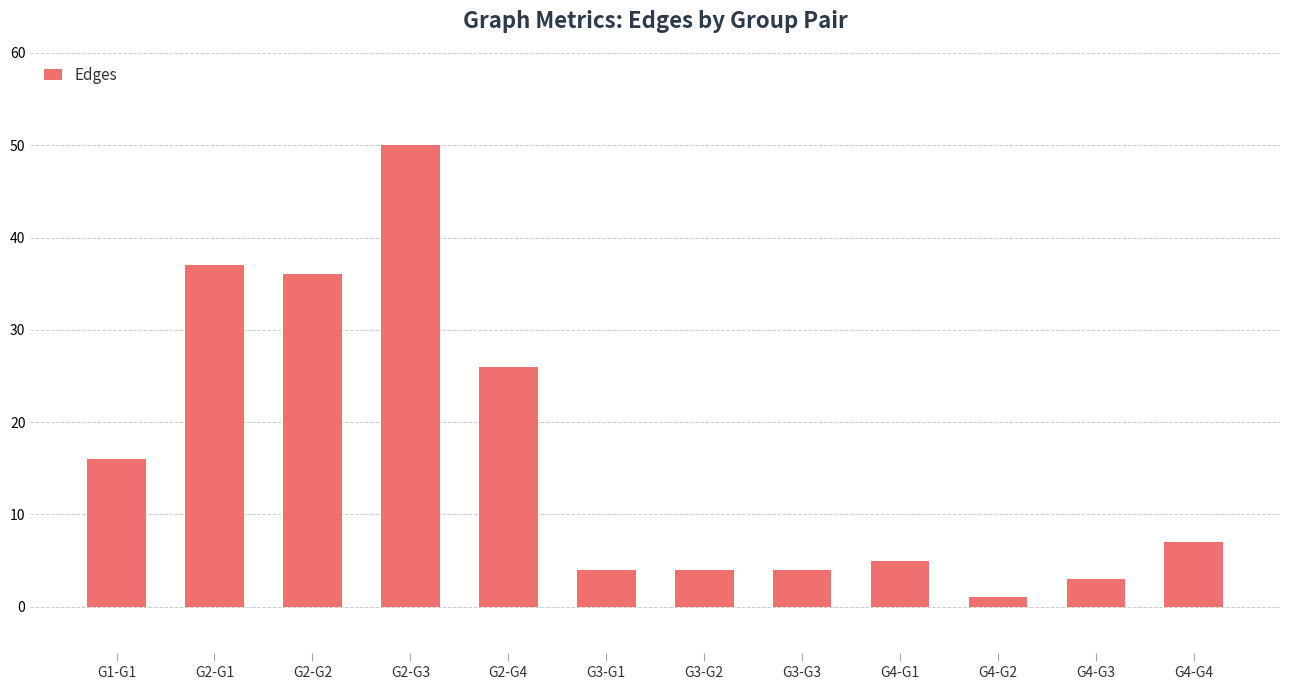

Reading left to right, transcribe all the data shown in this chart.

16	37	36	50	26	4	4	4	5	1	3	7